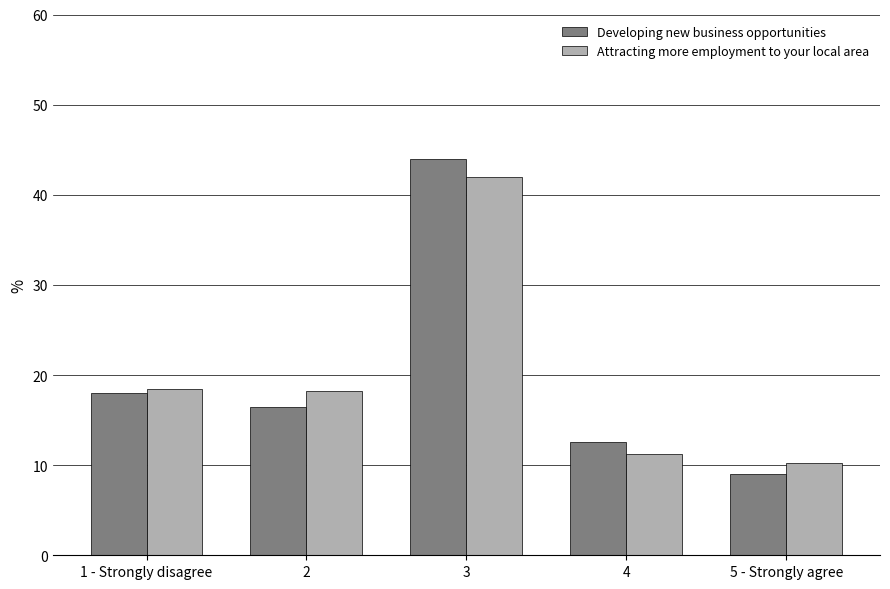

At 4, list the series in order from largest to smallest.

Developing new business opportunities, Attracting more employment to your local area